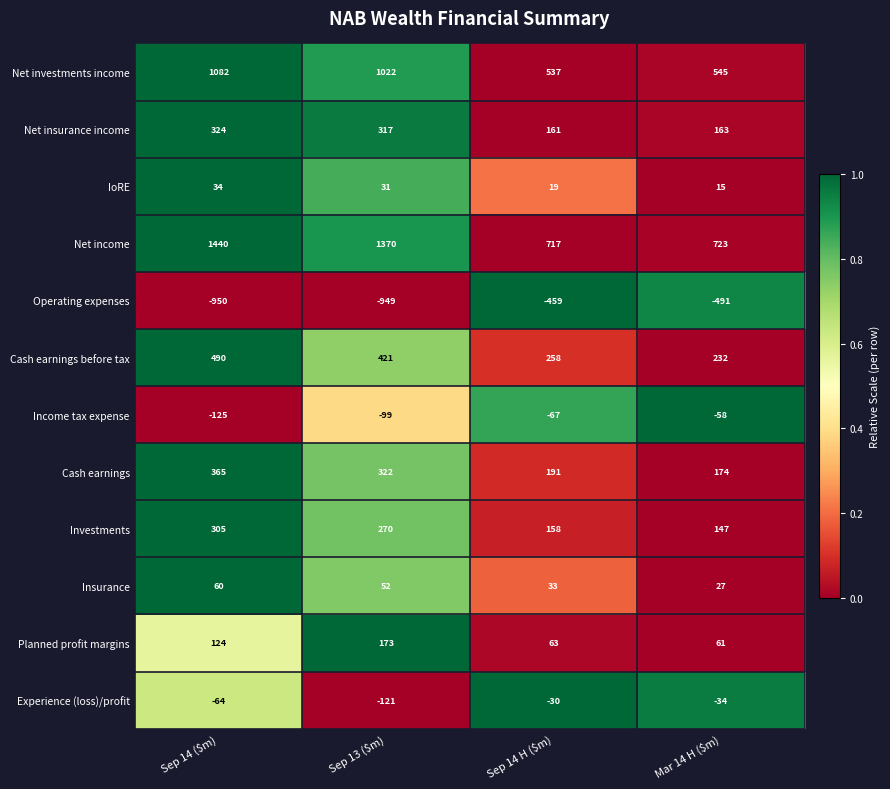

At which category does the chart reach its minimum across all series?

Sep 14 ($m)